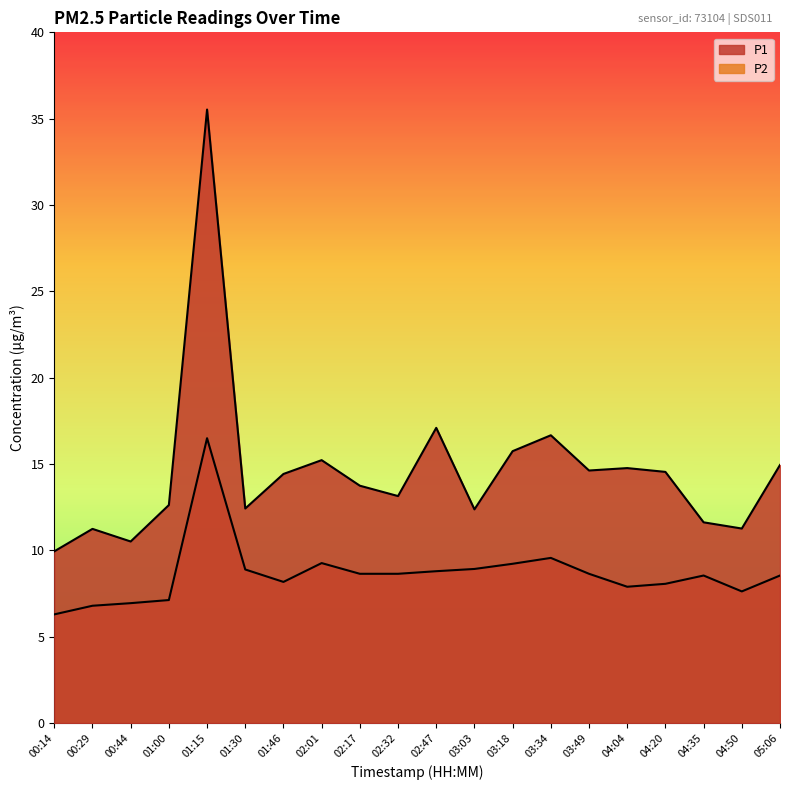

Where is P2 nearest to the value 11?

03:34